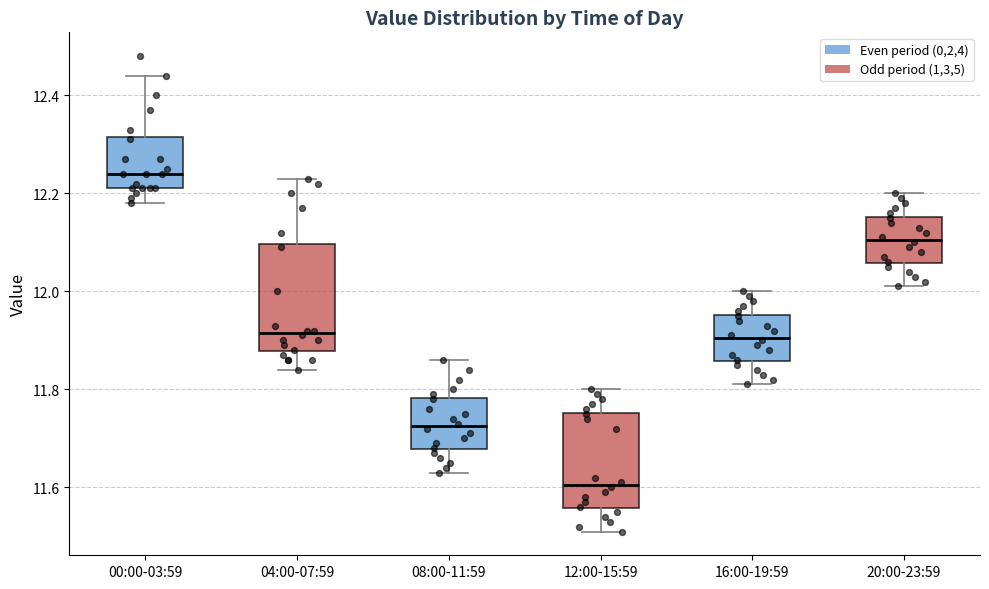

Where does the lower whisker of the box for 08:00-11:59 end on the y-axis? The values are not printed on the chart, so give them approximately, as read against the axis.

11.64